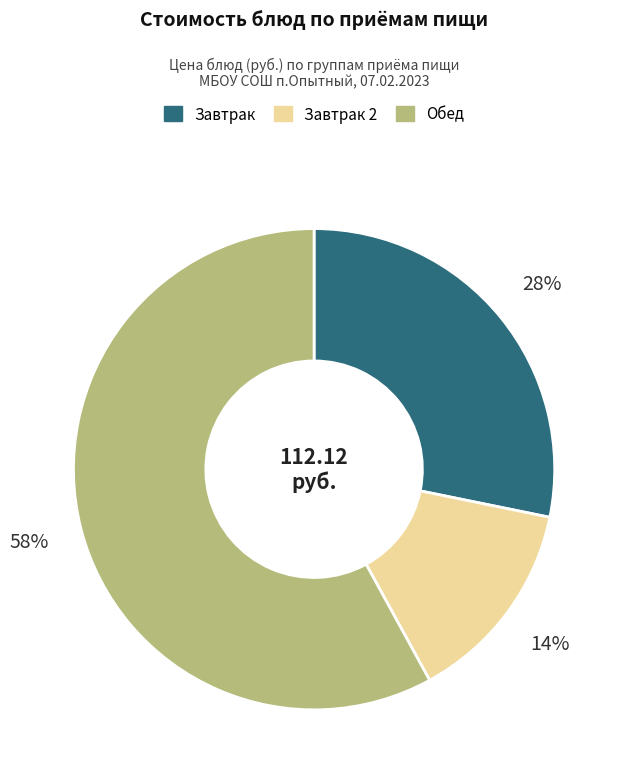

Is there any slice that represents more than half of the pie?

Yes